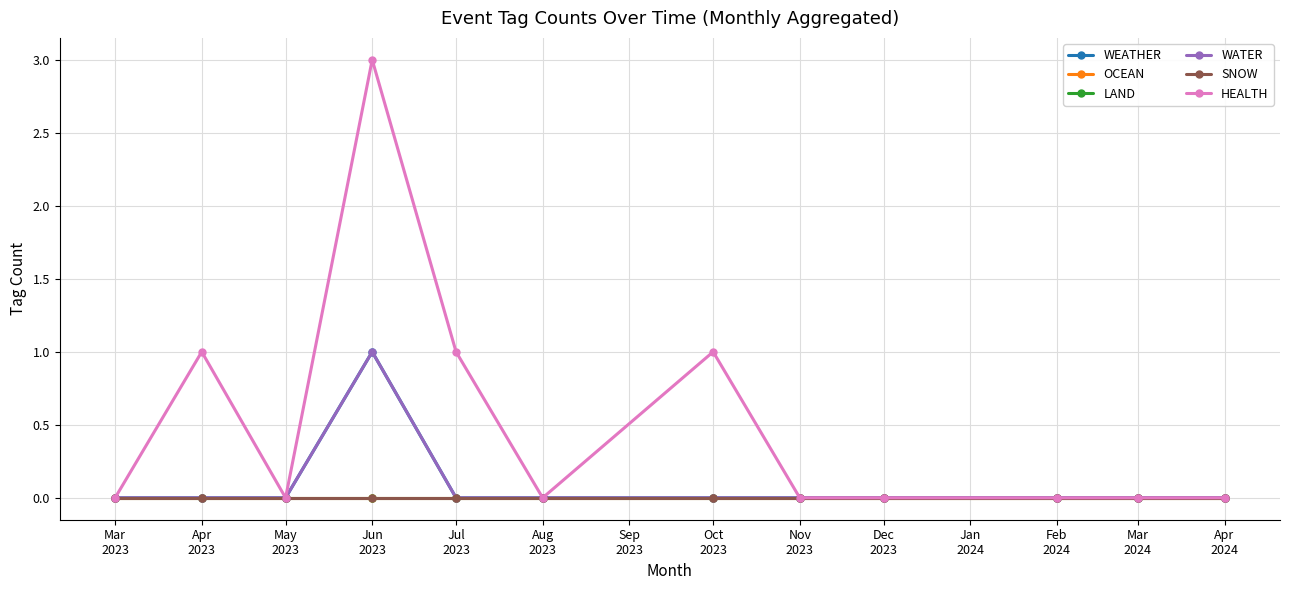

How many lines are shown in the chart?

6